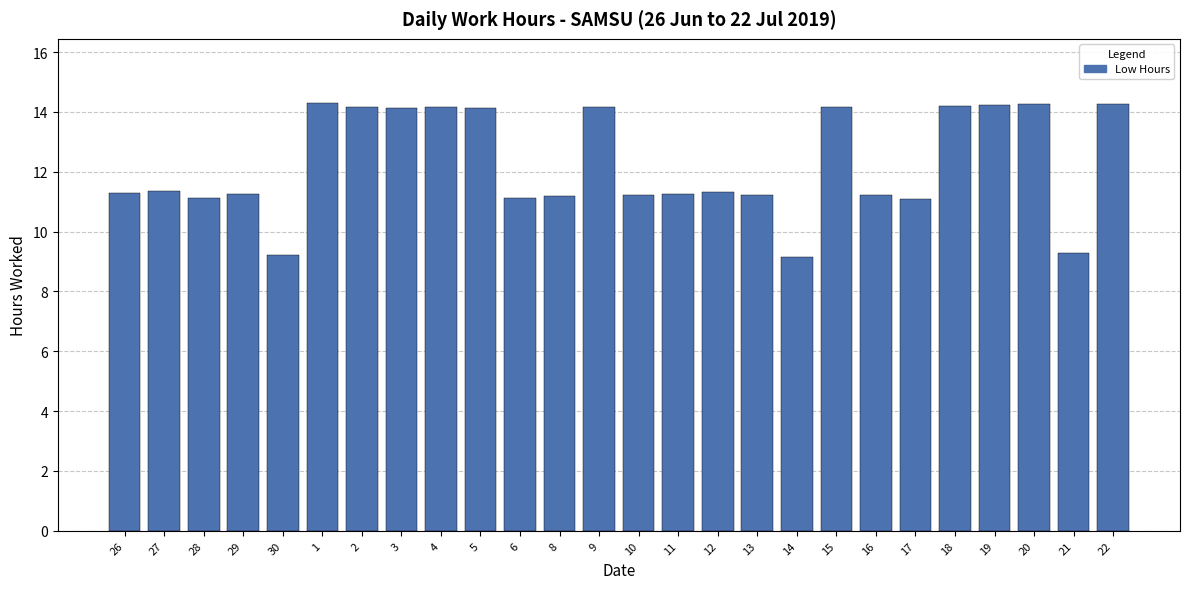

What is the greatest value displayed?

14.3